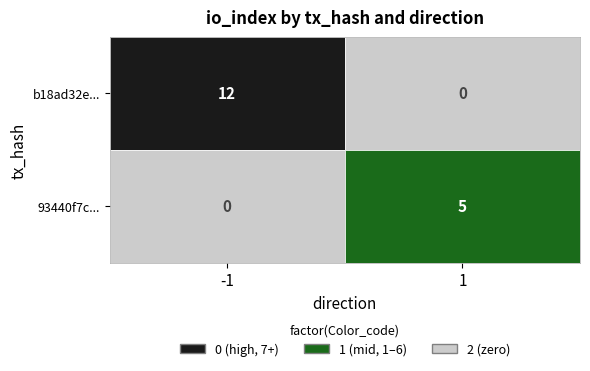

How many b18ad32efbc1c4694469f70811d1b95dbe1e4d0 values are between -1 and 12?

2